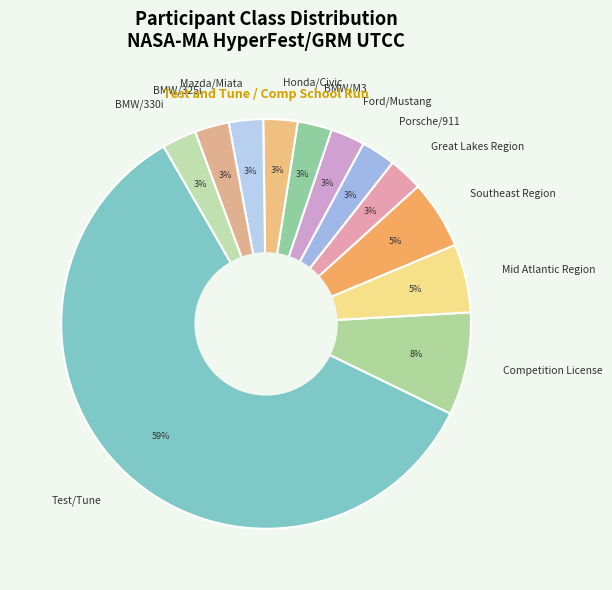

The Southeast Region slice represents 5% of the pie. True or false?

True